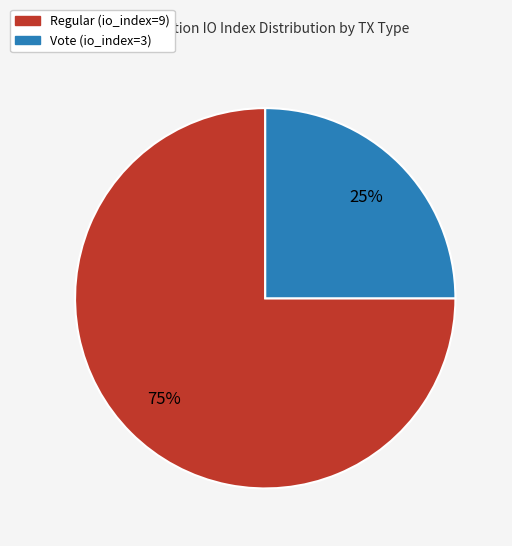

Rank the categories by value from lowest to highest.

Vote, Regular